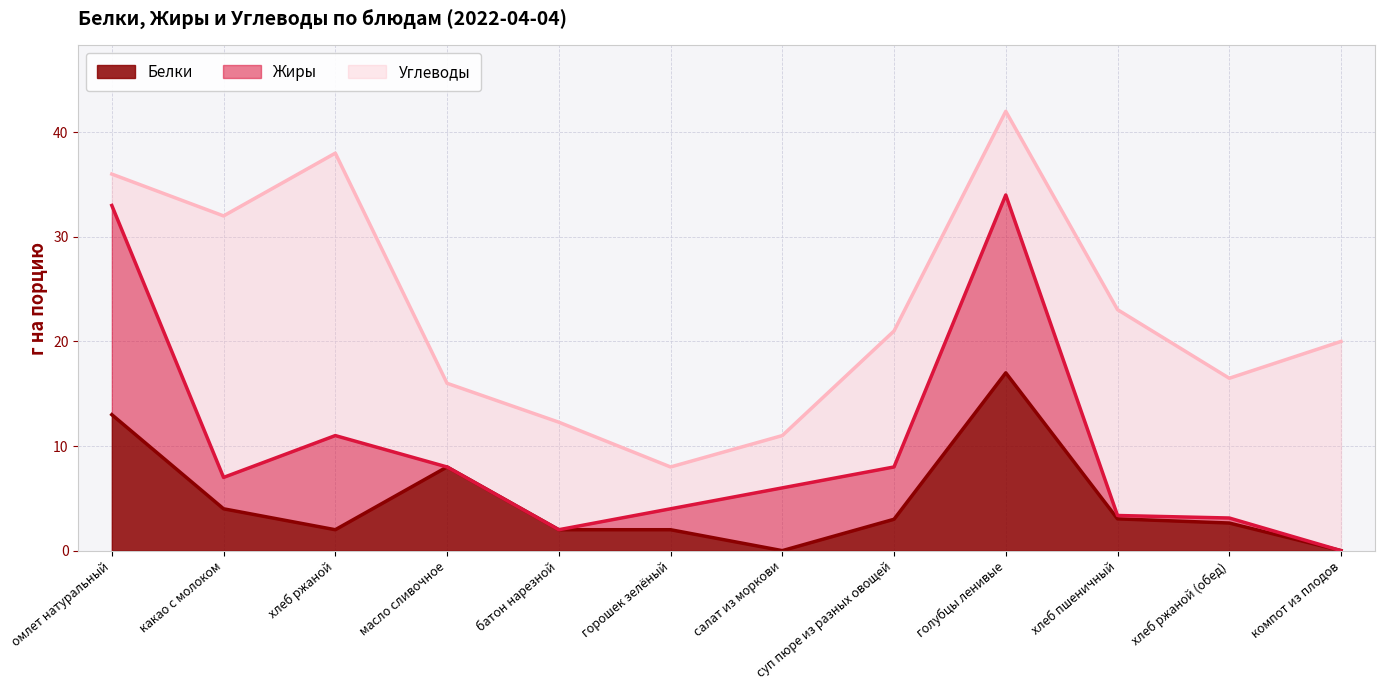

Does the chart display data point markers on the line(s)?

No